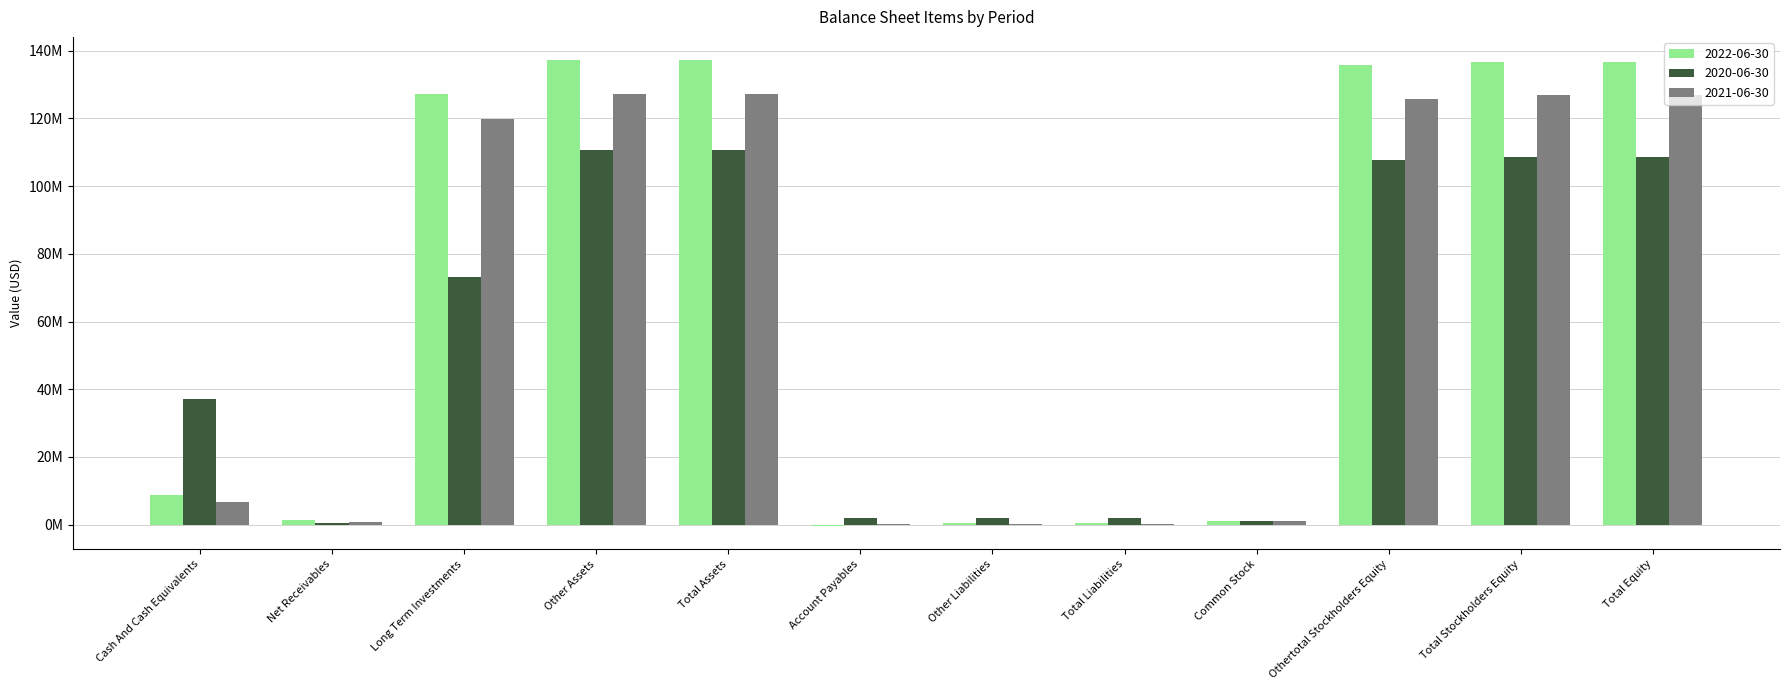

The value of 2021-06-30 at Total Liabilities is 402029. True or false?

False